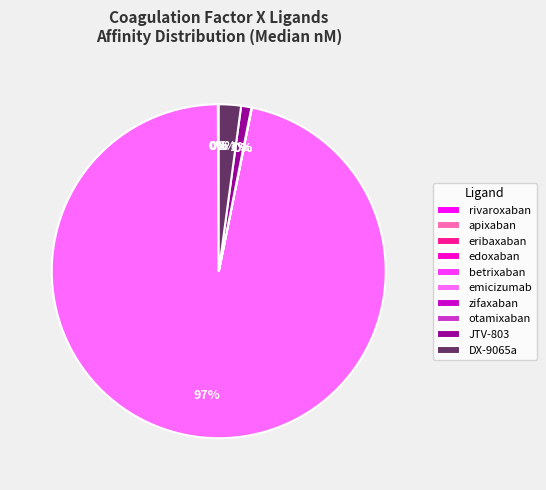

To the nearest percent, what is the average slice percentage?

10%